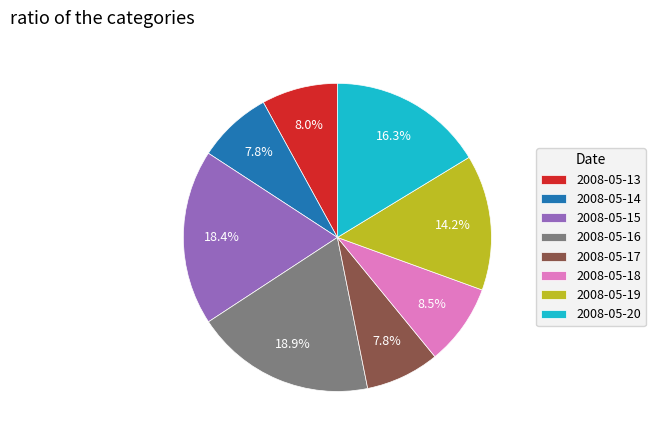

Which slice is the largest?

2008-05-16